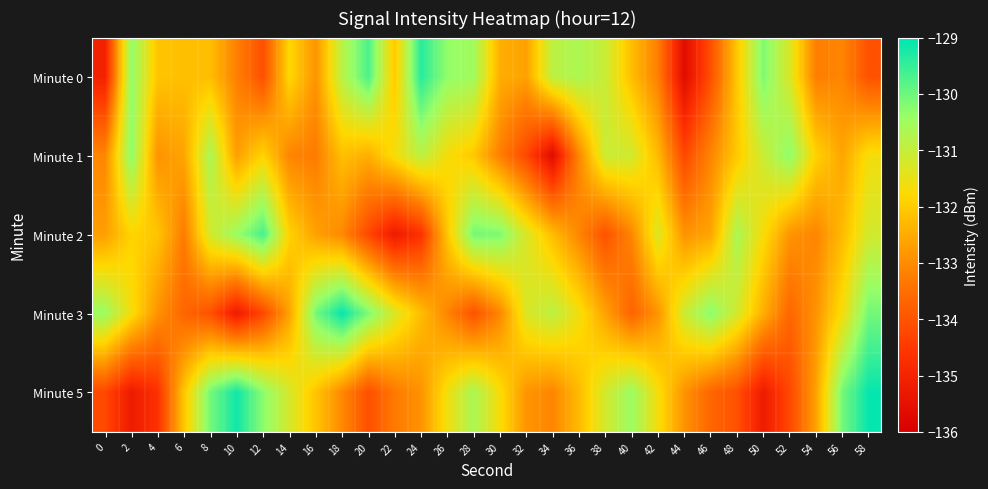

Reading left to right, list all the values displayed in this chart.

Minute 0: 0=-135.1	2=-130.3	4=-132.1	6=-132.2	8=-132.2	10=-133.2	12=-134.1	14=-131.8	16=-132.9	18=-130.8	20=-129.7	22=-132.0	24=-129.4	26=-130.3	28=-130.5	30=-132.5	32=-132.7	34=-130.9	36=-130.7	38=-131.1	40=-132.2	42=-133.2	44=-135.7	46=-134.1	48=-132.1	50=-130.2	52=-131.3	54=-133.2	56=-133.1	58=-134.0
Minute 1: 0=-133.1	2=-130.3	4=-132.9	6=-132.6	8=-130.7	10=-132.7	12=-131.9	14=-133.1	16=-133.3	18=-132.2	20=-132.5	22=-131.7	24=-130.9	26=-131.7	28=-132.1	30=-133.2	32=-134.2	34=-135.7	36=-133.1	38=-131.1	40=-131.2	42=-132.3	44=-134.2	46=-133.1	48=-132.0	50=-131.1	52=-130.3	54=-131.9	56=-132.6	58=-131.7
Minute 2: 0=-132.7	2=-131.9	4=-132.1	6=-133.3	8=-131.2	10=-130.5	12=-129.7	14=-131.9	16=-132.7	18=-133.1	20=-134.2	22=-135.2	24=-134.7	26=-132.1	28=-130.1	30=-130.2	32=-131.3	34=-132.2	36=-133.1	38=-134.0	40=-133.1	42=-131.3	44=-132.9	46=-132.6	48=-130.7	50=-131.7	52=-132.9	54=-133.1	56=-132.3	58=-131.2
Minute 3: 0=-130.5	2=-131.7	4=-132.9	6=-133.7	8=-134.1	10=-135.2	12=-134.2	14=-132.7	16=-130.1	18=-129.1	20=-130.2	22=-131.3	24=-132.2	26=-133.1	28=-134.0	30=-133.1	32=-131.3	34=-130.9	36=-131.6	38=-132.7	40=-133.7	42=-132.9	44=-131.1	46=-130.3	48=-131.2	50=-132.5	52=-133.7	54=-132.9	56=-131.7	58=-130.1
Minute 5: 0=-134.2	2=-135.2	4=-134.7	6=-132.1	8=-130.1	10=-129.2	12=-130.3	14=-131.2	16=-132.1	18=-133.0	20=-134.1	22=-133.3	24=-132.9	26=-131.6	28=-130.7	30=-131.7	32=-132.9	34=-133.1	36=-132.3	38=-131.2	40=-130.5	42=-131.7	44=-132.9	46=-133.7	48=-134.1	50=-135.2	52=-134.2	54=-132.7	56=-130.1	58=-129.1